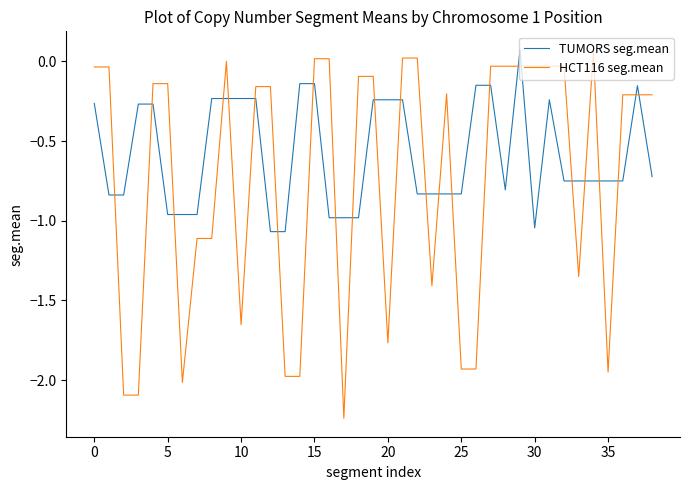

How many intersections are there between TUMORS seg.mean and HCT116 seg.mean?

24